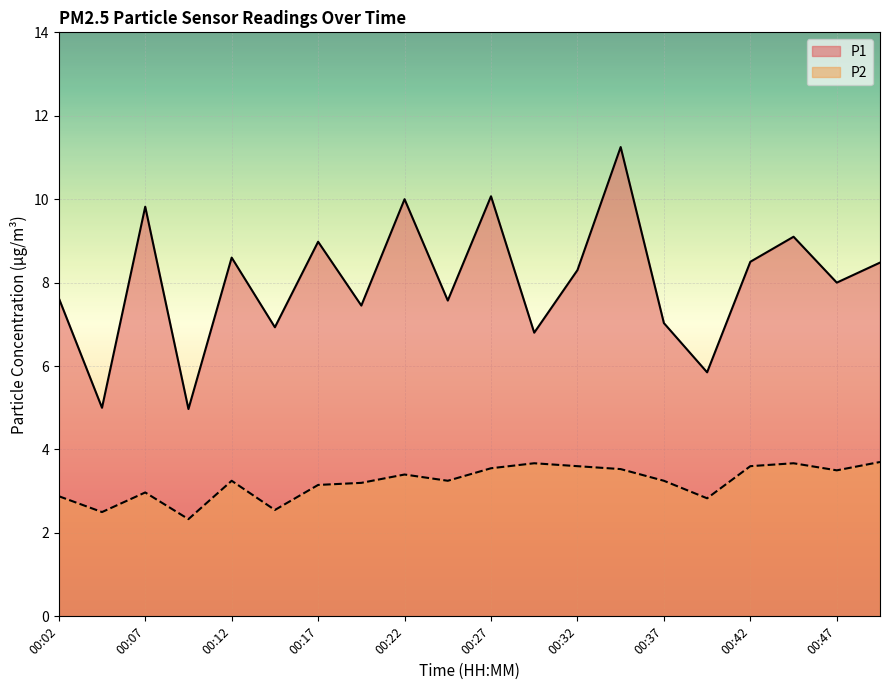

True or false: P2 has a value of 5.7 at 00:12.

False